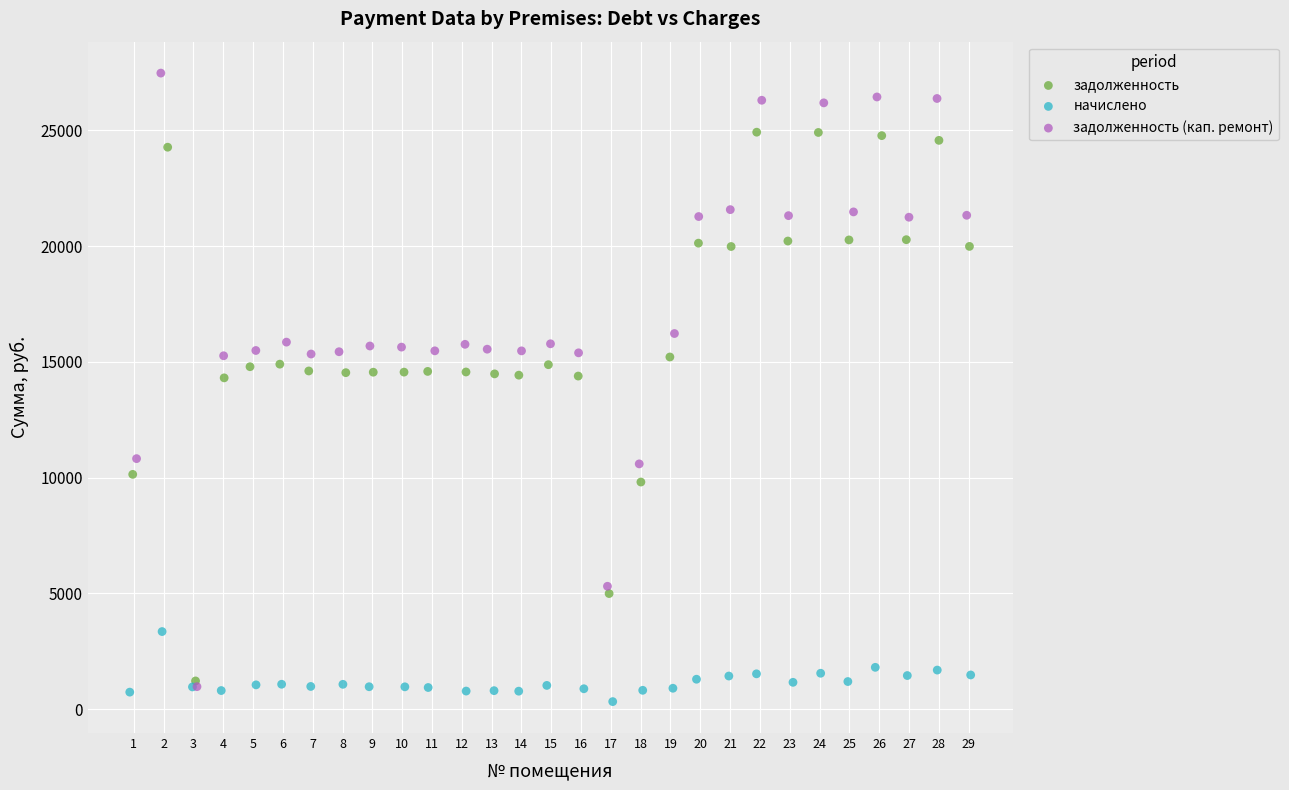

Which series reaches the maximum Y coordinate?

задолженность (кап. ремонт)